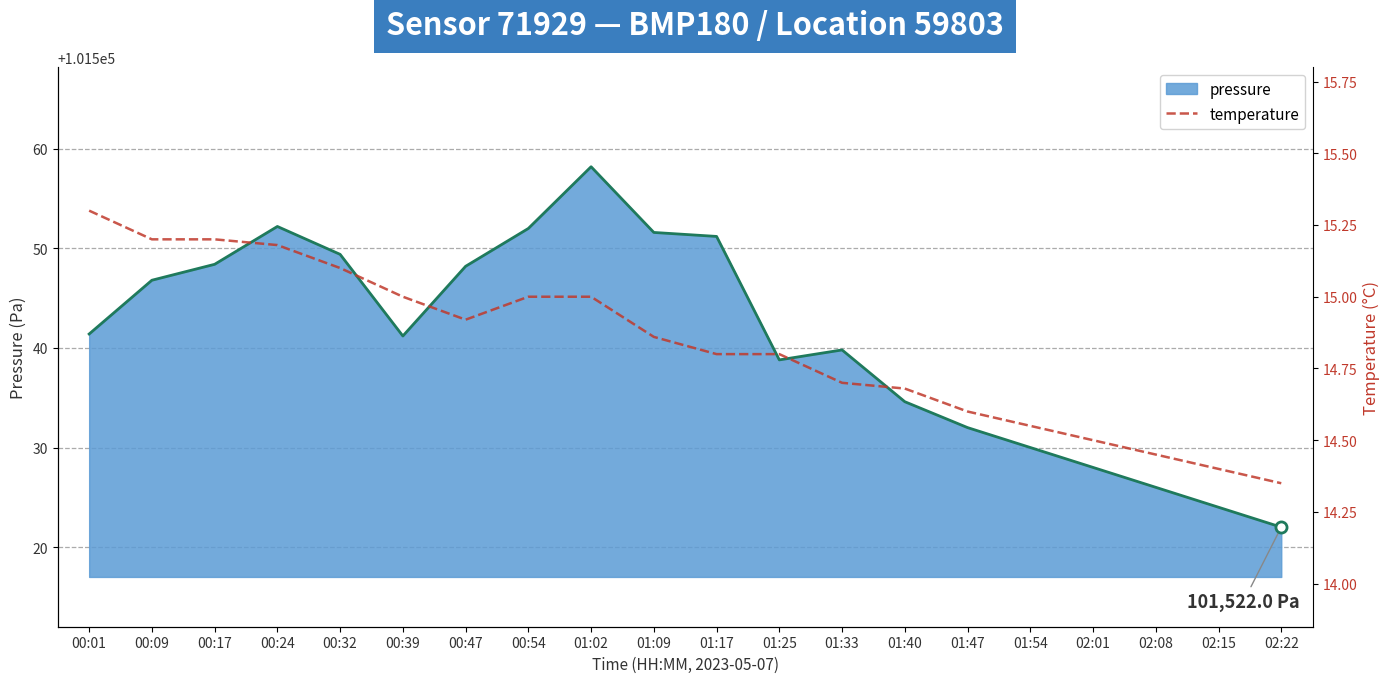

Is it true that pressure equals 101548.2 at 00:47?

True